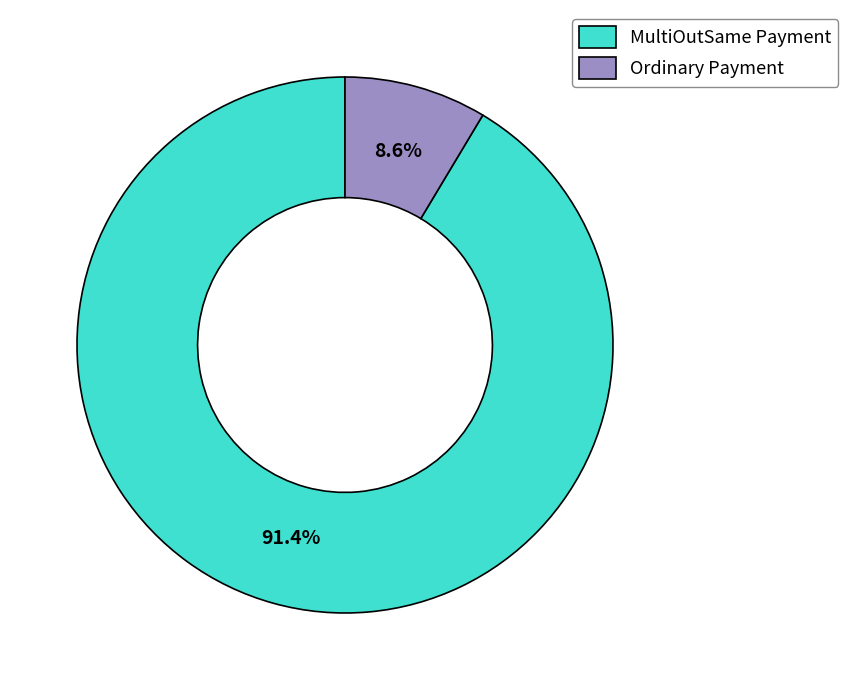

Approximately how many times larger is the value at MultiOutSame Payment compared to Ordinary Payment?

10.6